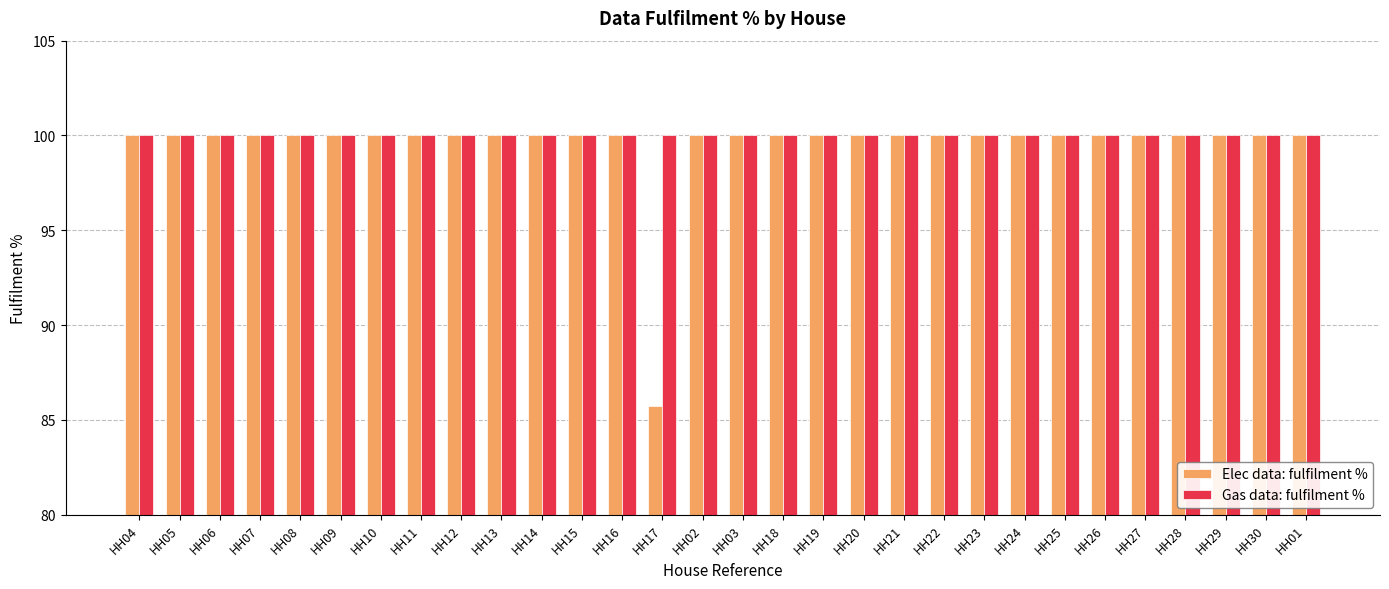

Which series has the largest range (max minus min)?

Elec data: fulfilment %